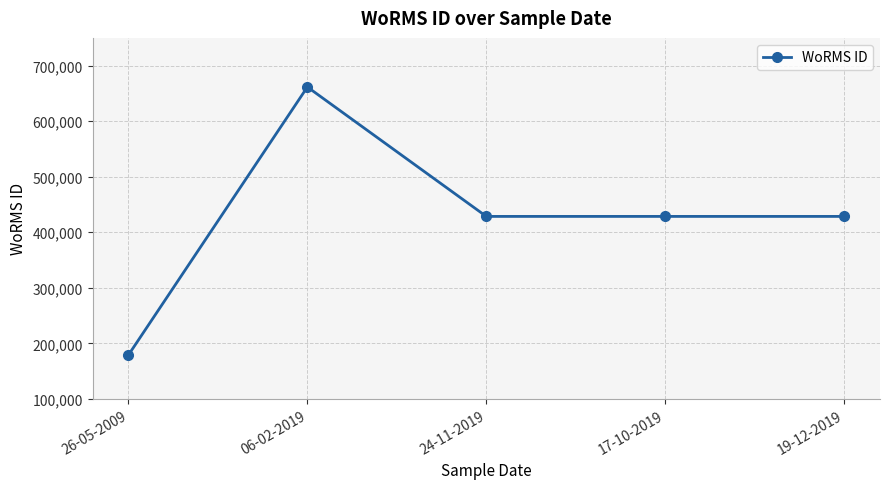

What value does the data have at 17-10-2019, to the nearest 10?

428520